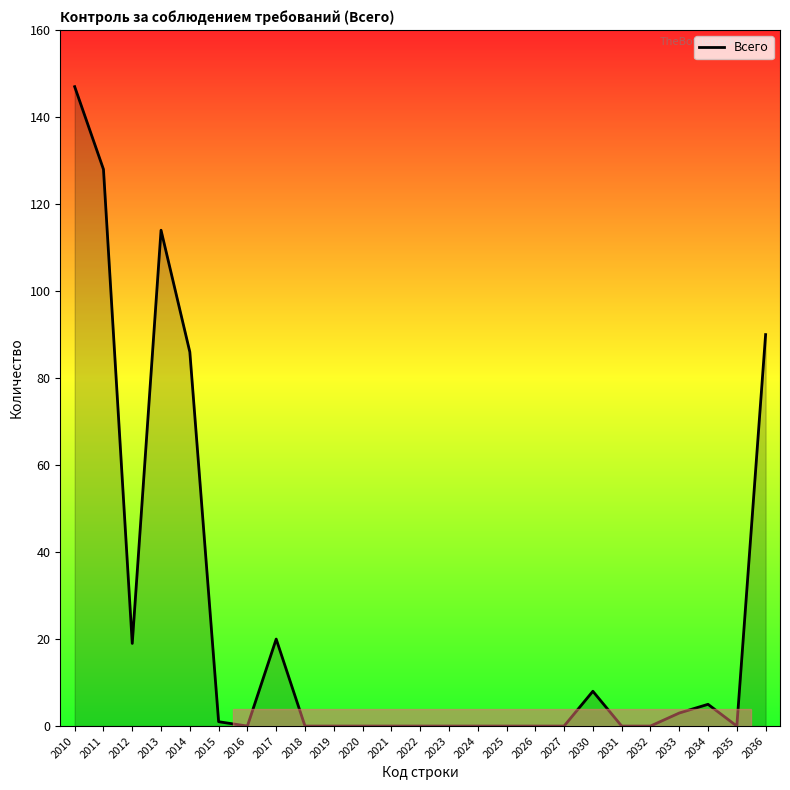

Reading right to left, extract all data points from this chart.

90	0	5	3	0	0	8	0	0	0	0	0	0	0	0	0	0	20	0	1	86	114	19	128	147